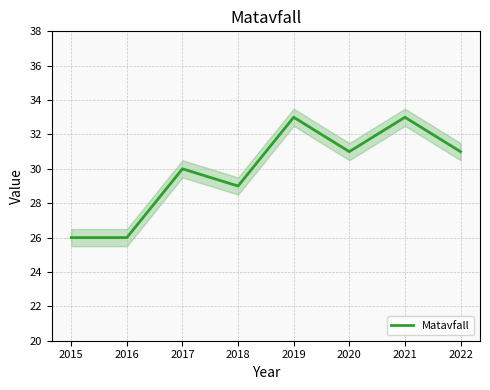

What is the change in value from 2016 to 2022?

+5